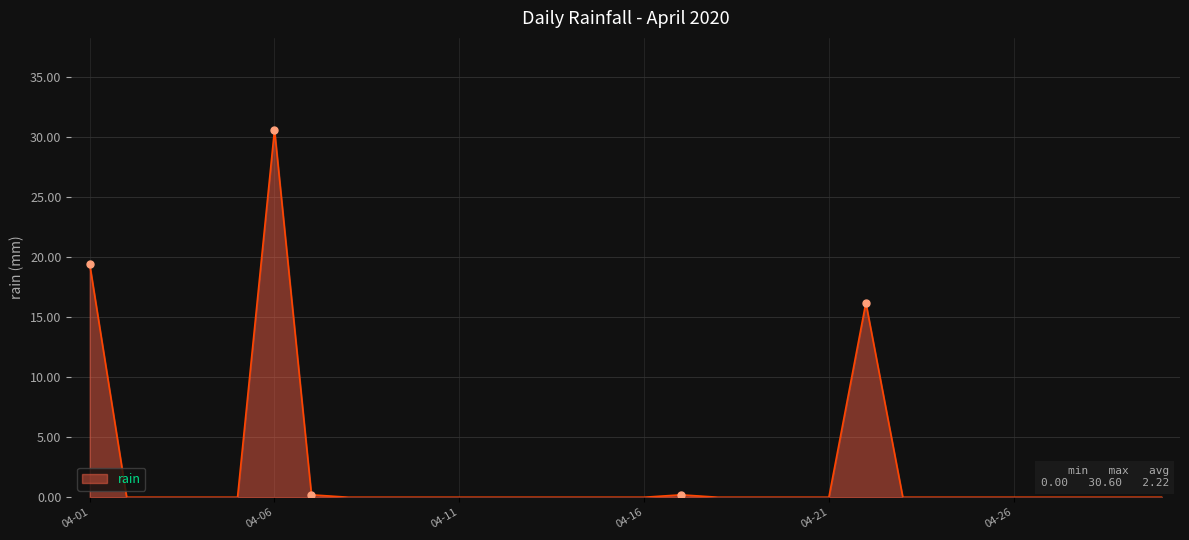

What is the difference between the maximum and minimum values?

30.6